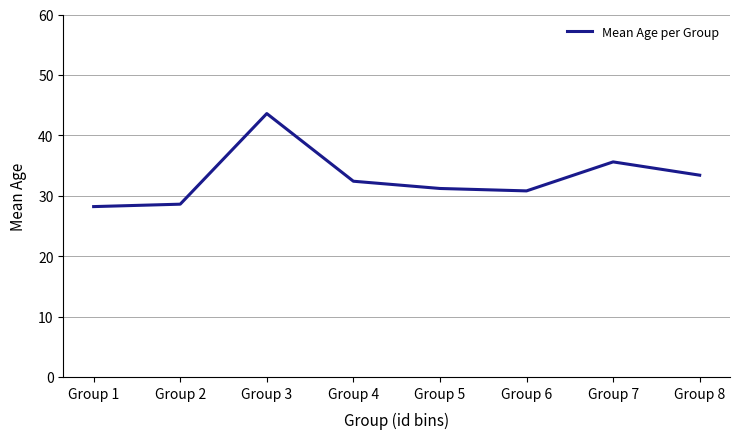

Which has a higher value, Group 7 or Group 8?

Group 7